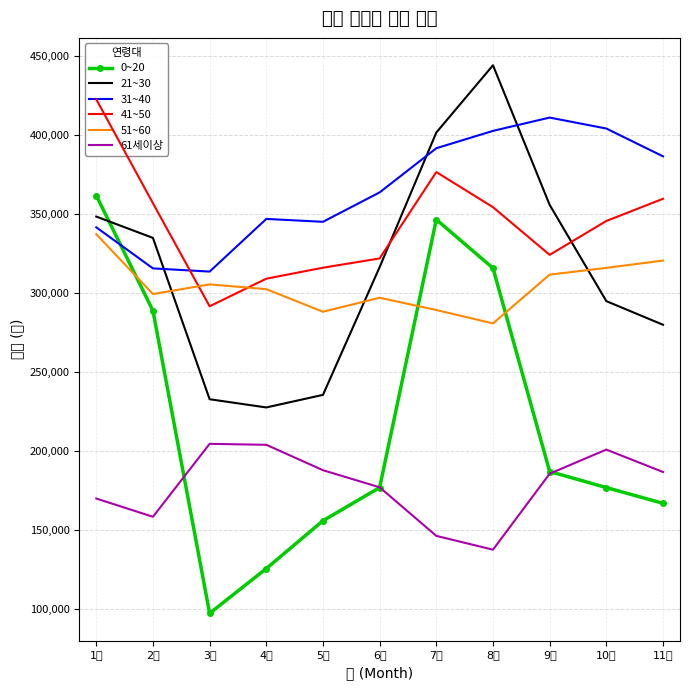

The 61세이상 series shows 79090 at 1월. True or false?

False